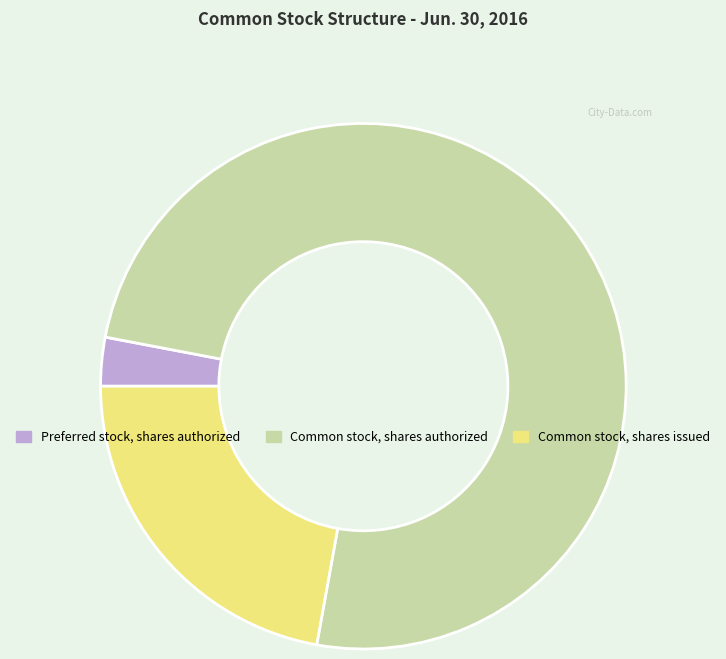

Which has a higher value, Common stock, shares authorized or Preferred stock, shares authorized?

Common stock, shares authorized